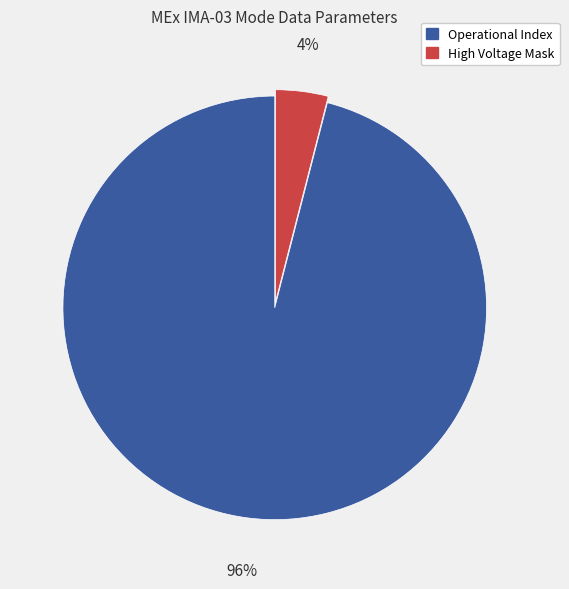

Is there any slice that represents more than half of the pie?

Yes